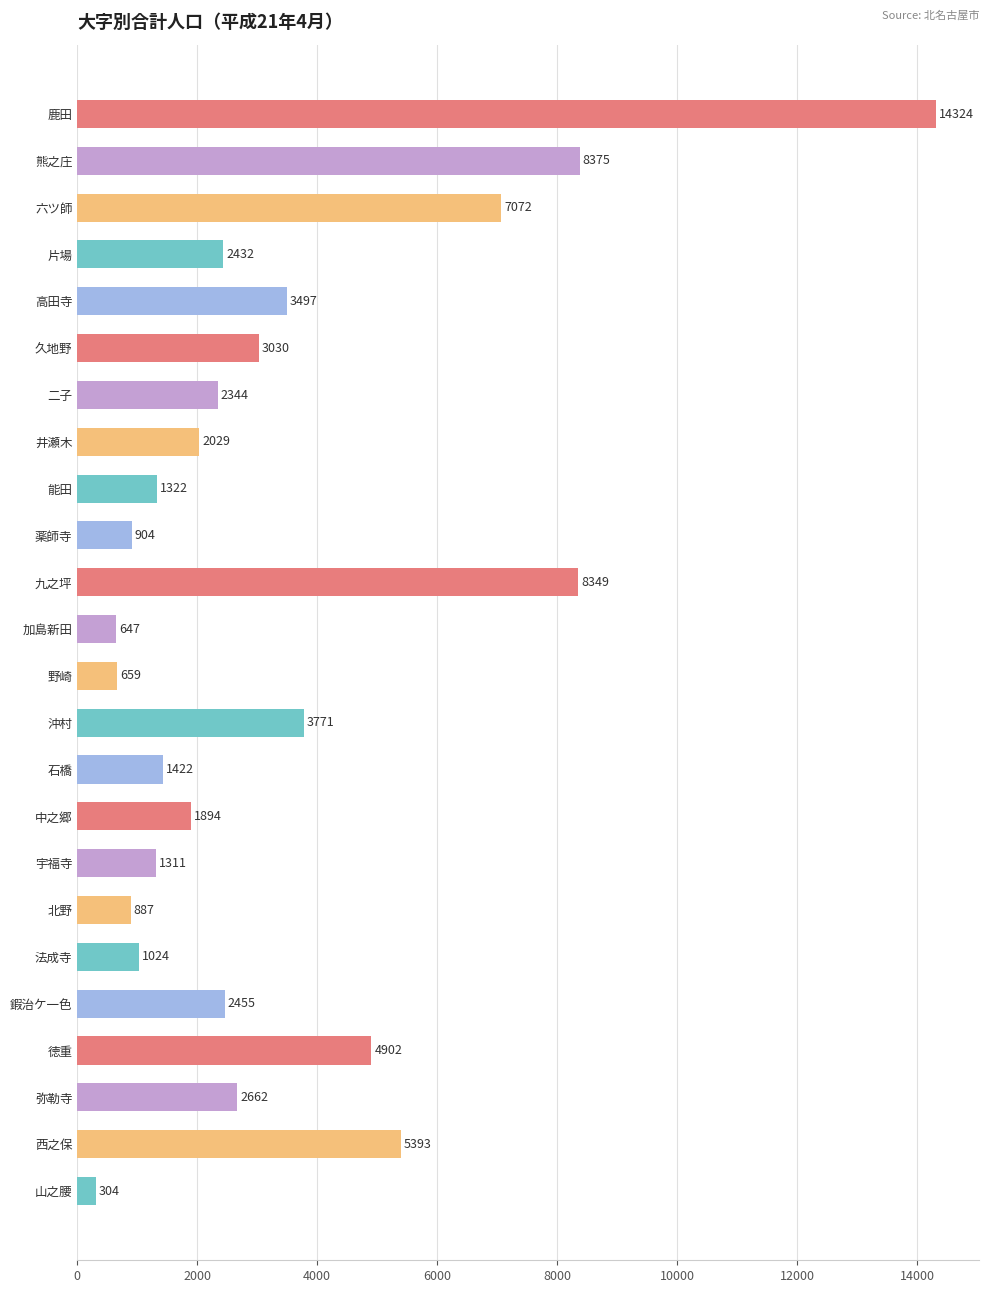

What is the change in value from 六ツ師 to 能田?

-5750